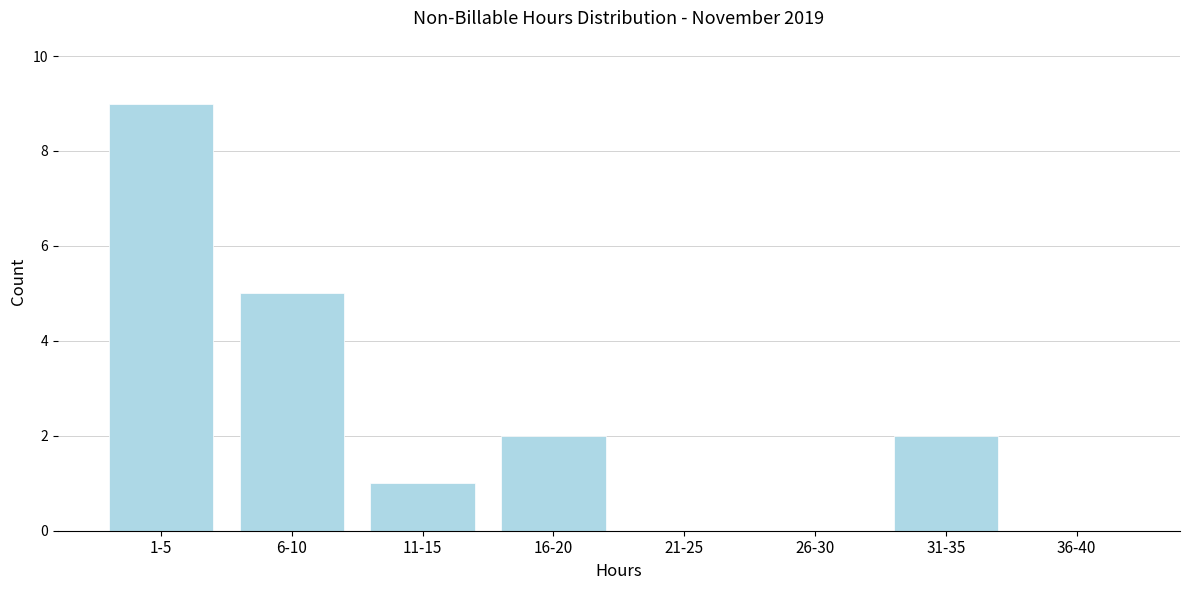

Reading left to right, transcribe all the data shown in this chart.

1-5=9	6-10=5	11-15=1	16-20=2	21-25=0	26-30=0	31-35=2	36-40=0